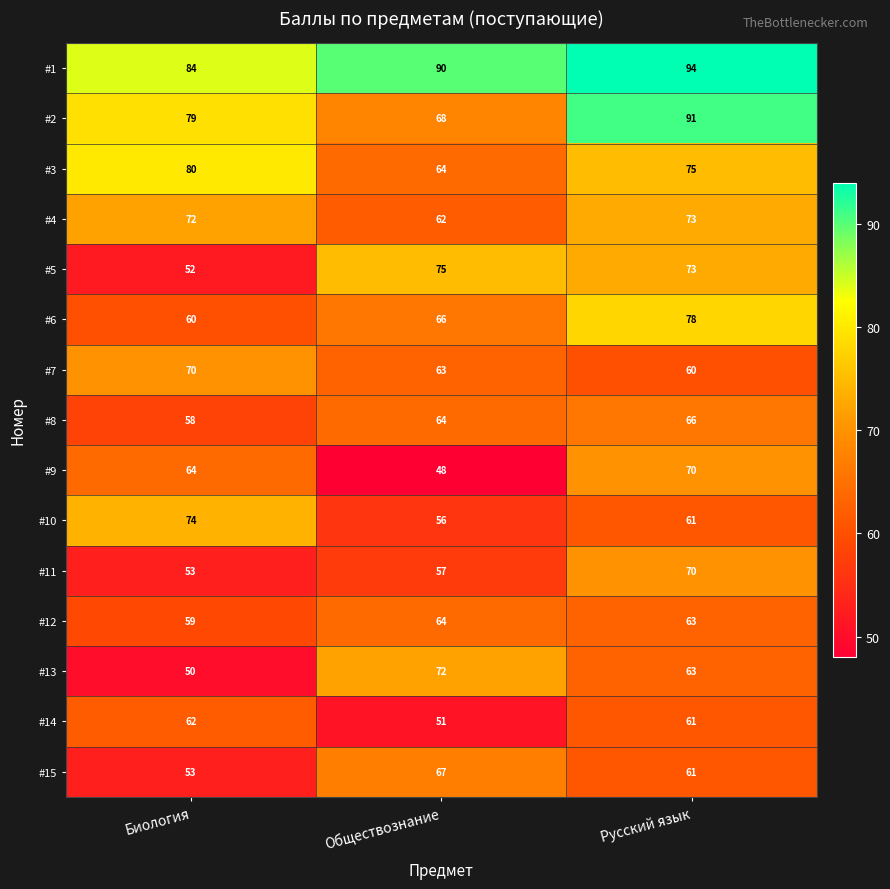

What is the sum of the #9 values at Обществознание and Биология?

112